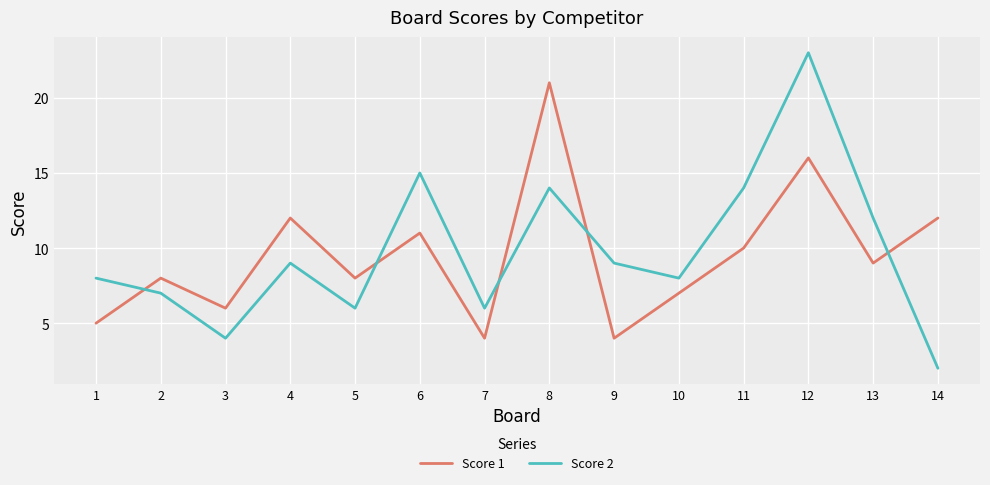

Rank the series at 6 from lowest to highest value.

Score 1, Score 2